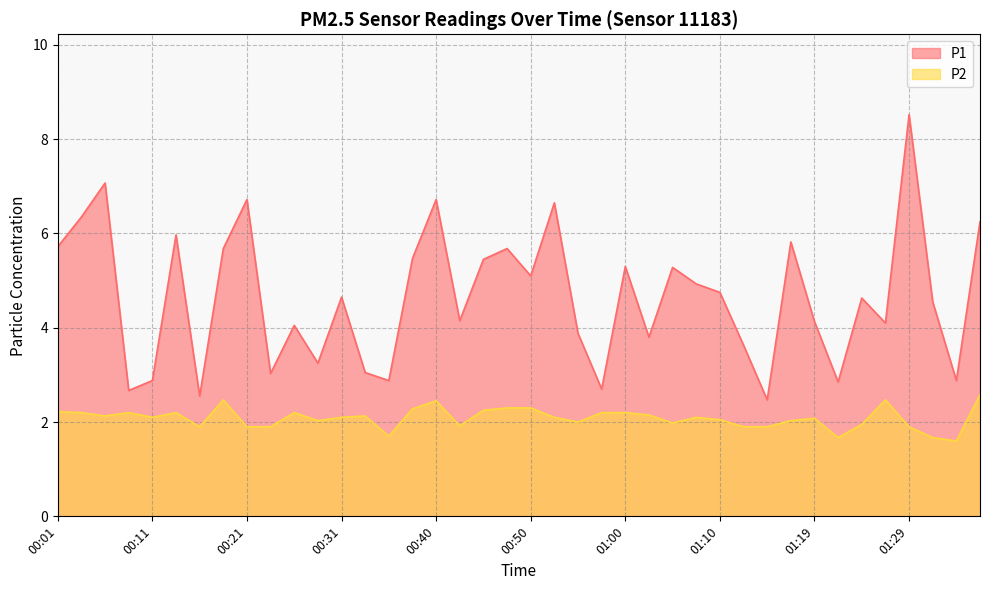

In P2, how many points are lower than both neighbors (excluding endpoints)?

10